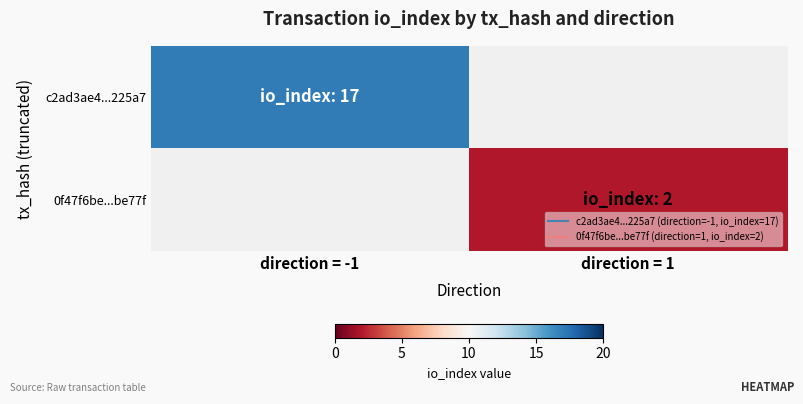

Which series has the widest spread of values?

c2ad3ae4...225a7